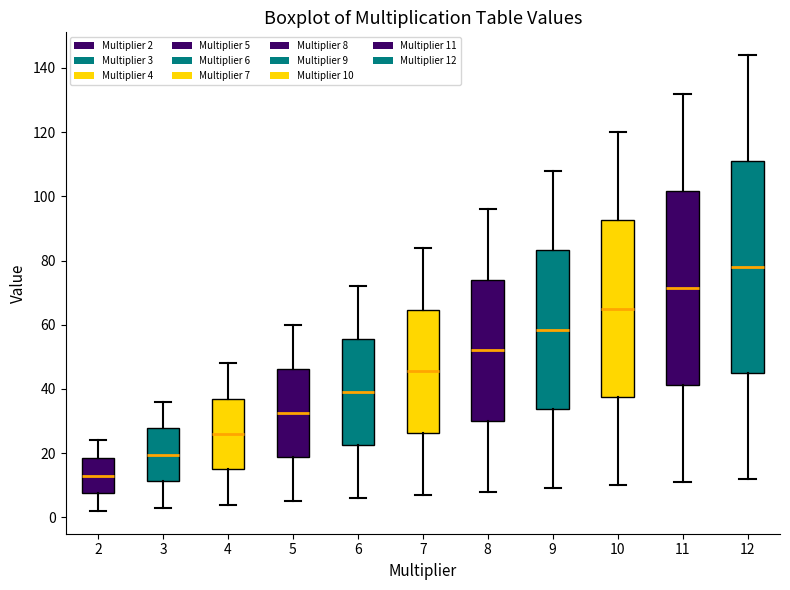

Reading left to right, read every box against the y-axis: the position of its median line, the range the box covers, and the ends of its whiskers. The values are not printed on the chart, so give them approximately, as read against the axis.

2: median 14, box 8 to 18, whiskers 2 to 24
3: median 20, box 12 to 28, whiskers 4 to 36
4: median 26, box 16 to 38, whiskers 4 to 48
5: median 32, box 18 to 46, whiskers 6 to 60
6: median 40, box 22 to 56, whiskers 6 to 72
7: median 46, box 26 to 64, whiskers 8 to 84
8: median 52, box 30 to 74, whiskers 8 to 96
9: median 58, box 34 to 84, whiskers 10 to 108
10: median 66, box 38 to 92, whiskers 10 to 120
11: median 72, box 42 to 102, whiskers 12 to 132
12: median 78, box 46 to 112, whiskers 12 to 144